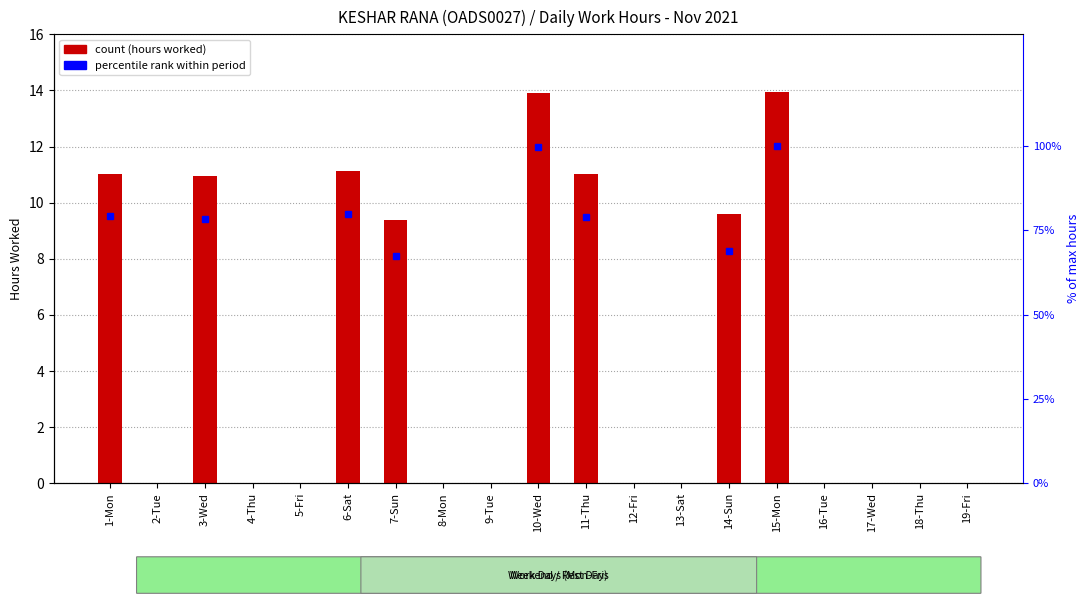

At how many categories does at least one series exceed 67?

8